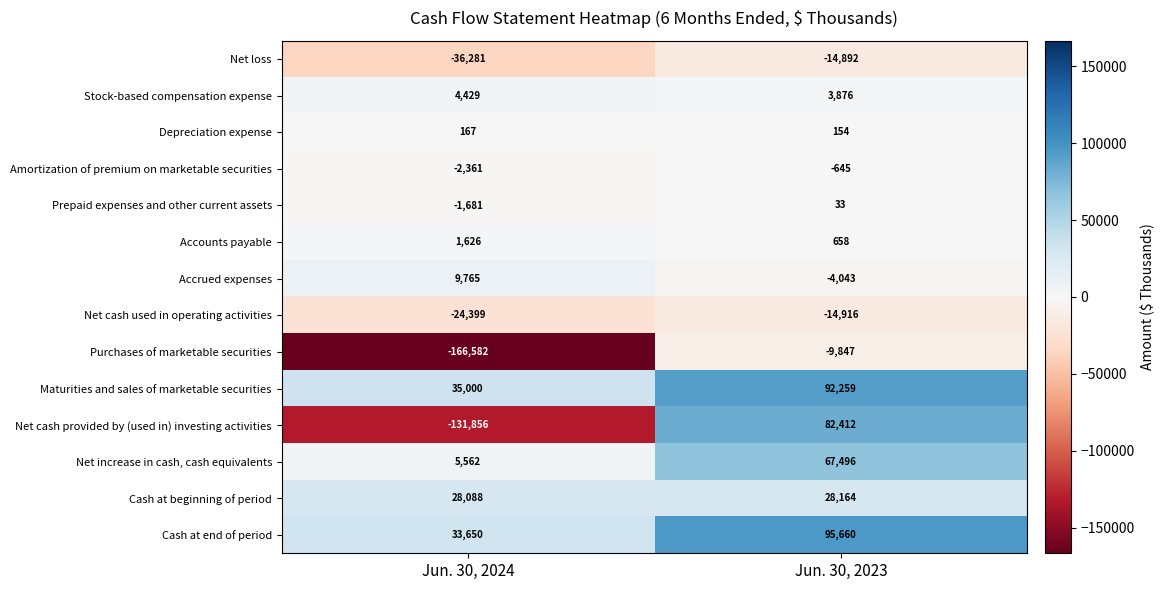

What is the average value of the Net loss series?

-25586